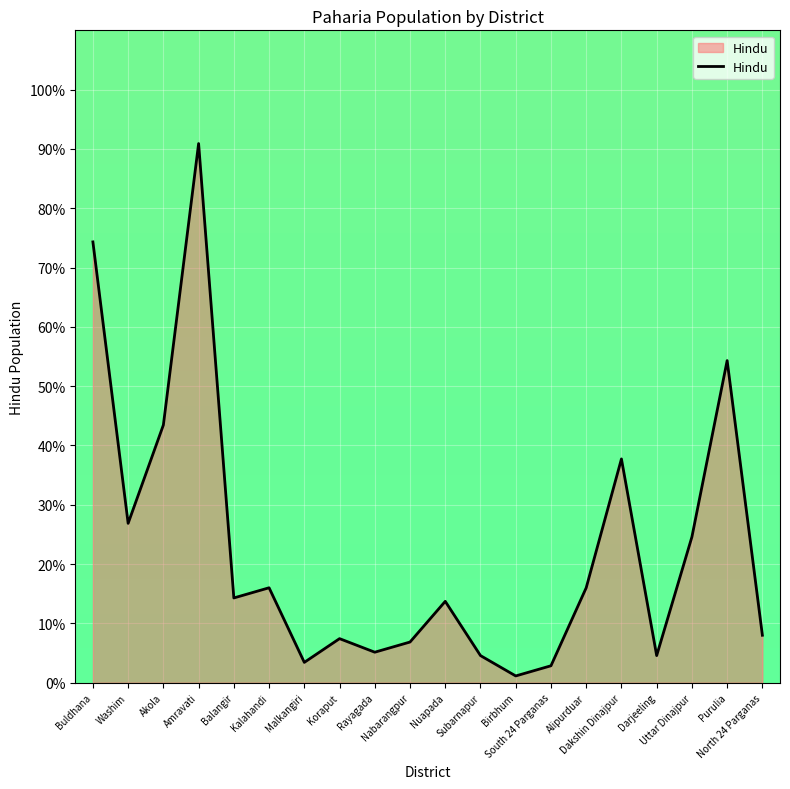

At which category does the chart reach its peak across all series?

Amravati